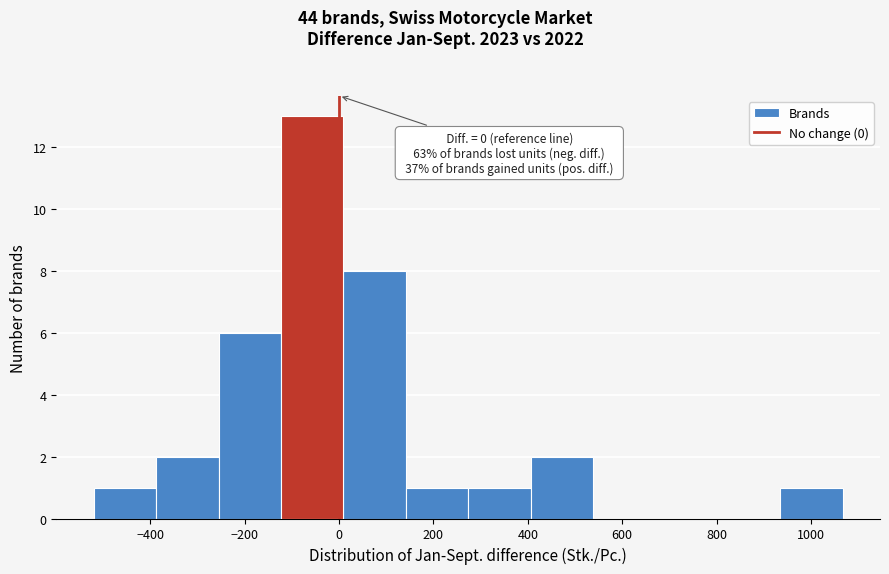

Which range on the x-axis has the tallest bar?

-120 to 0